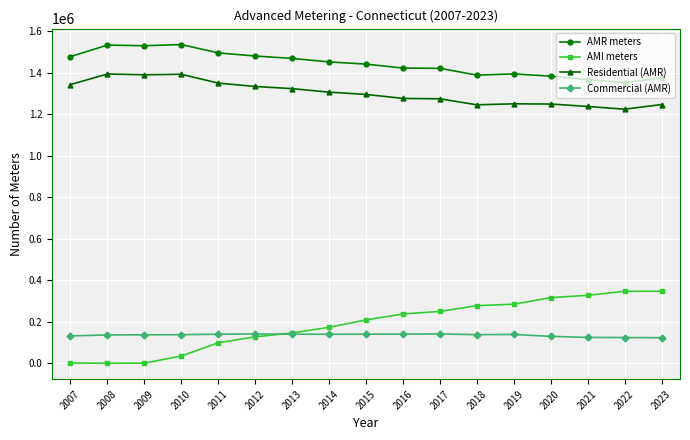

How many data points in AMI meters are less than 209922?

8